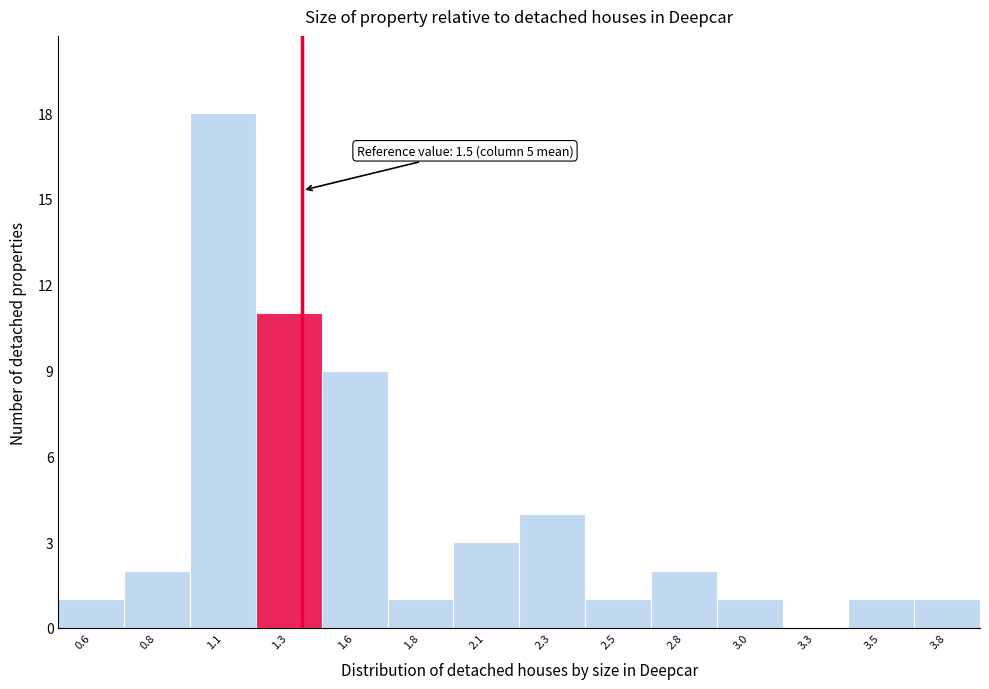

Reading left to right, list all the values displayed in this chart.

0.6=1	0.8=2	1.1=18	1.3=11	1.6=9	1.8=1	2.1=3	2.3=4	2.5=1	2.8=2	3.0=1	3.3=0	3.5=1	3.8=1